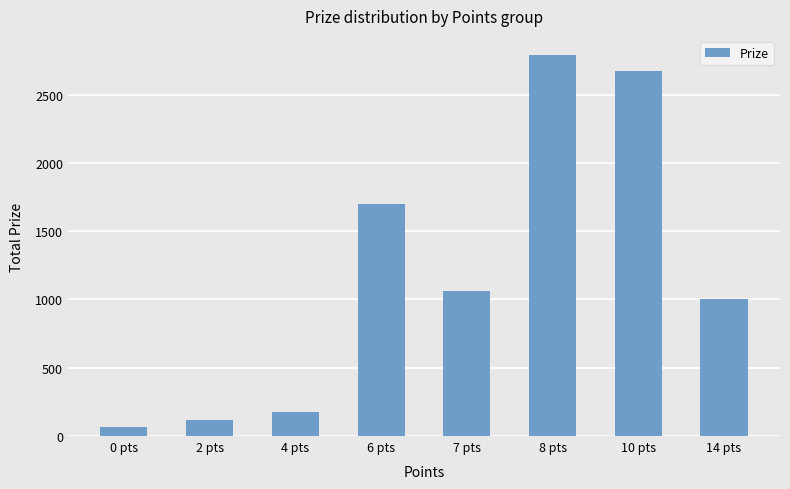

What is the label of the 6th bar from the left?

8 pts